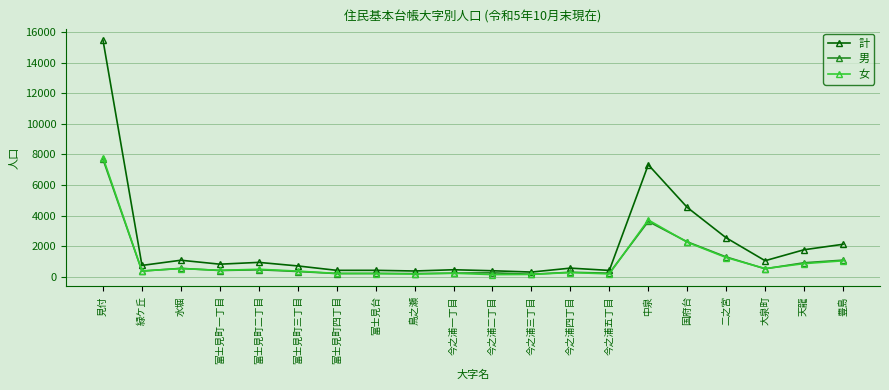

What is the label of the 13th point from the right?

富士見台